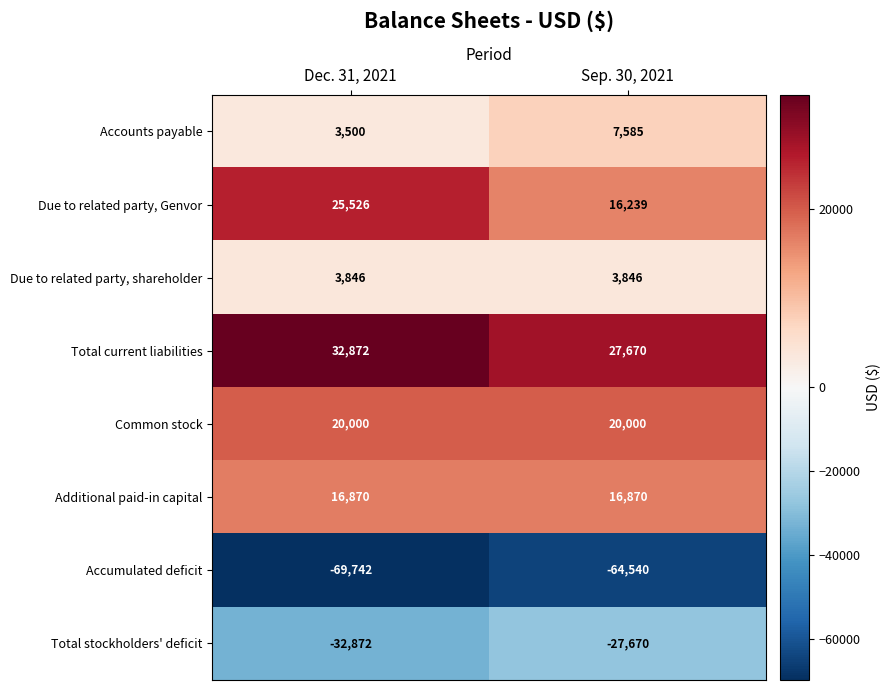

Is it true that Total current liabilities equals 52073 at Dec. 31, 2021?

False